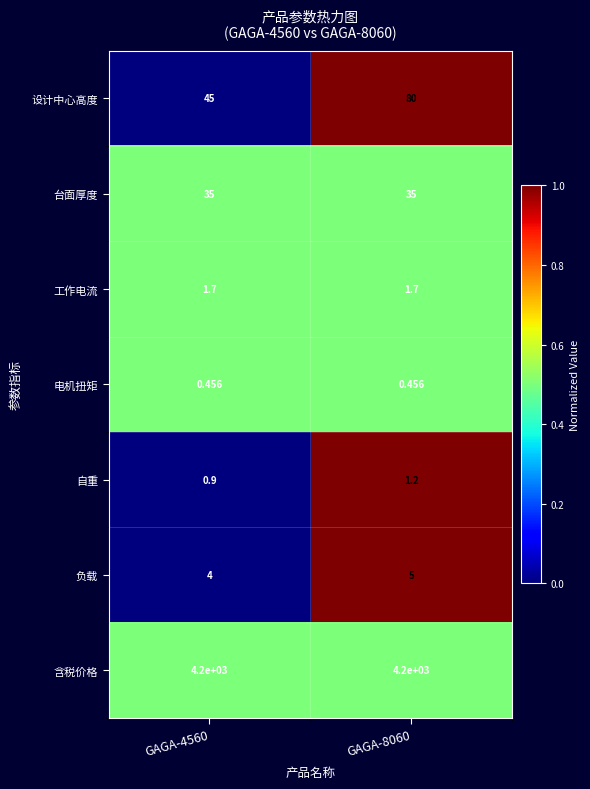

Rank the series at GAGA-8060 from highest to lowest value.

含税价格, 设计中心高度, 台面厚度, 负载, 工作电流, 自重, 电机扭矩